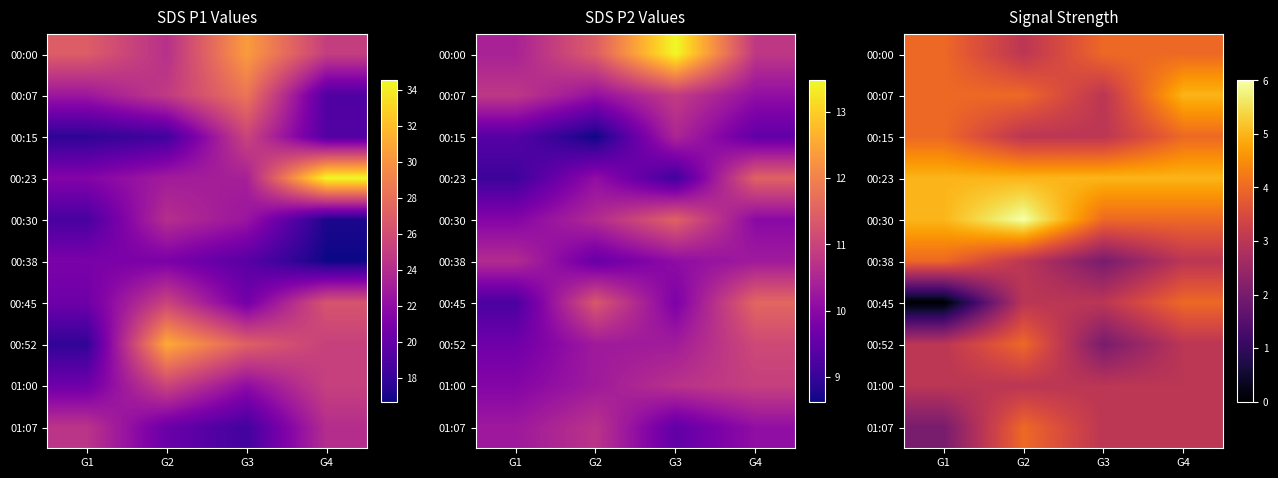

What is the spread (max minus min) of values at G2?

3